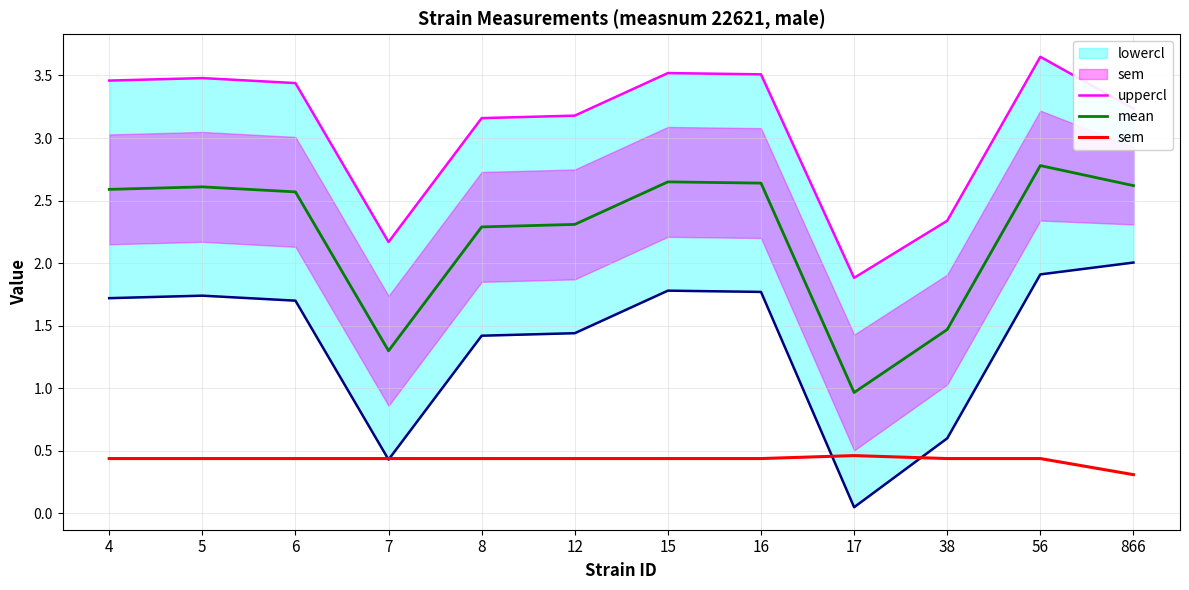

True or false: mean and uppercl intersect in this chart.

False